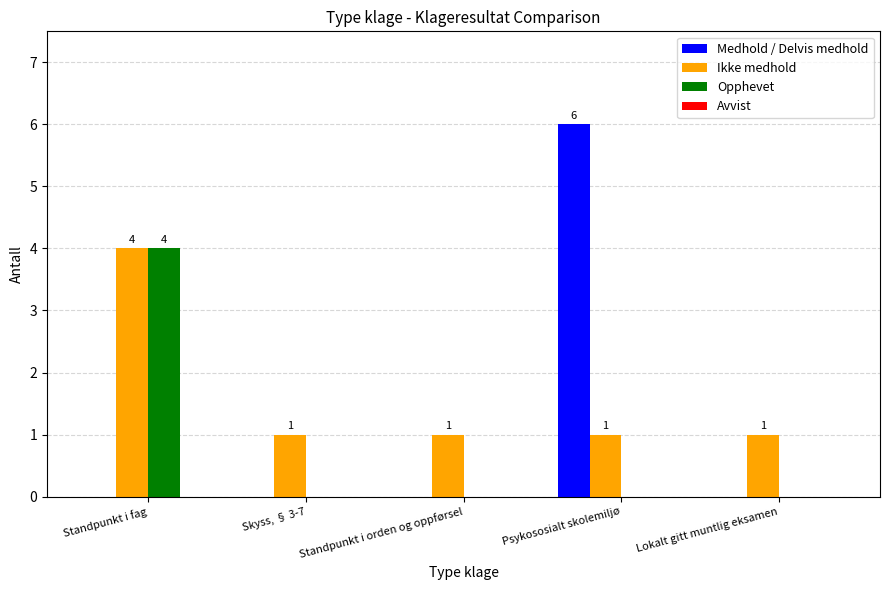

True or false: Opphevet has a value of 0 at Skyss, § 3-7.

True